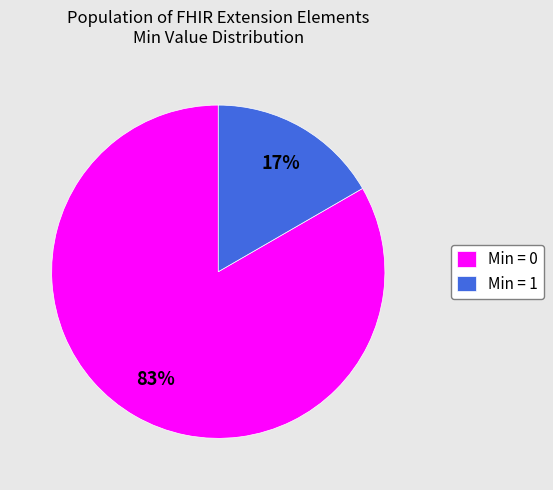

Combined, do Min = 0 and Min = 1 account for over 50%?

Yes